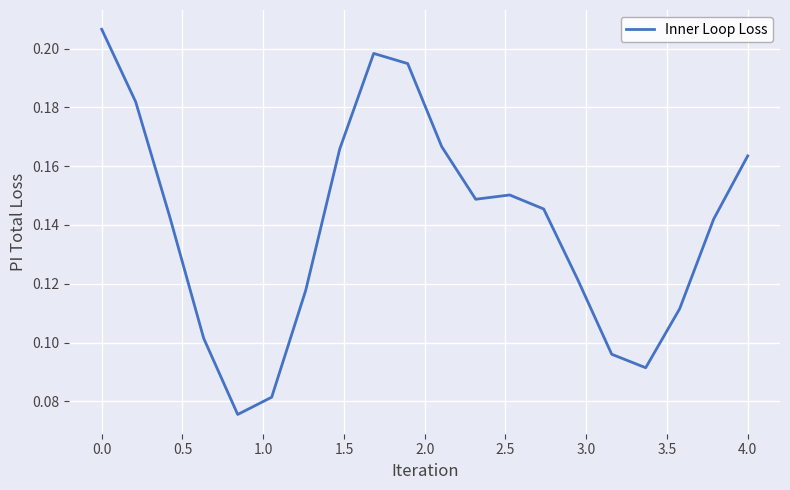

Is this an area chart (filled region under the line)?

No